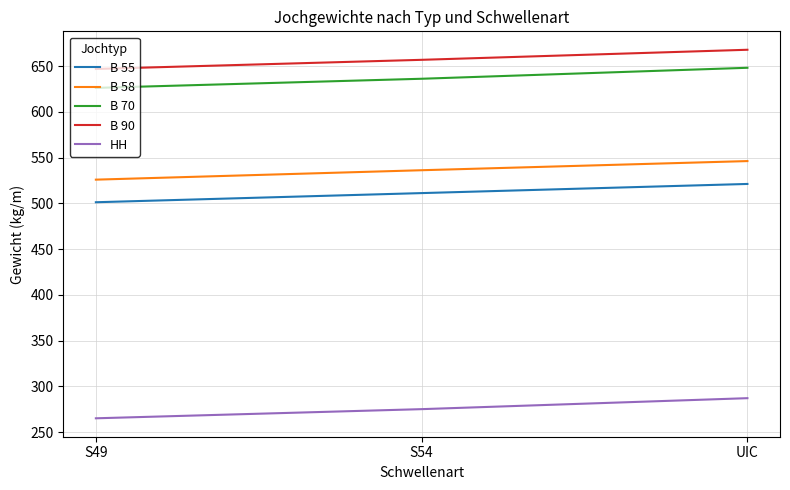

At which label does B 55 first exceed 511?

S54